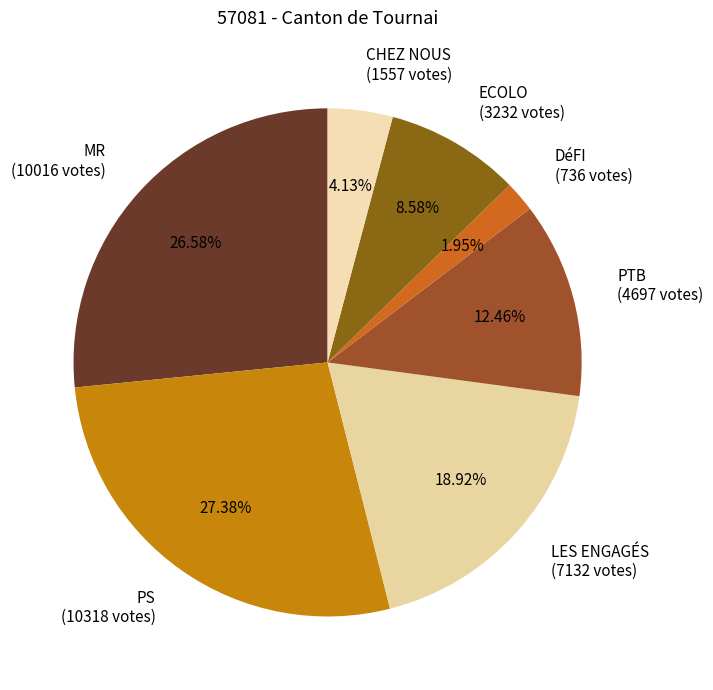

Is there a majority slice in this chart?

No